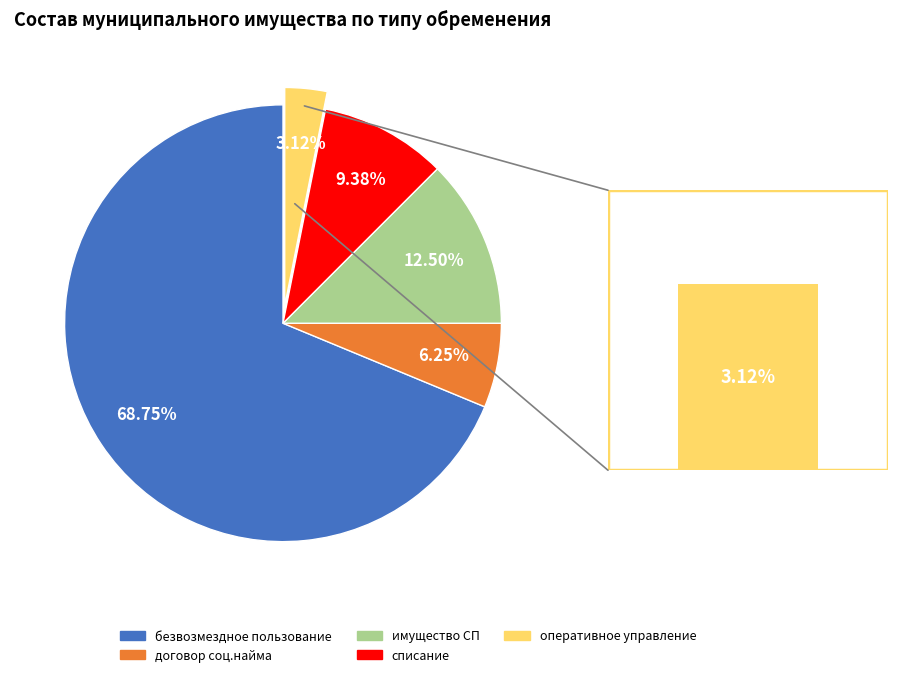

Which slice is the largest?

безвозмездное пользование